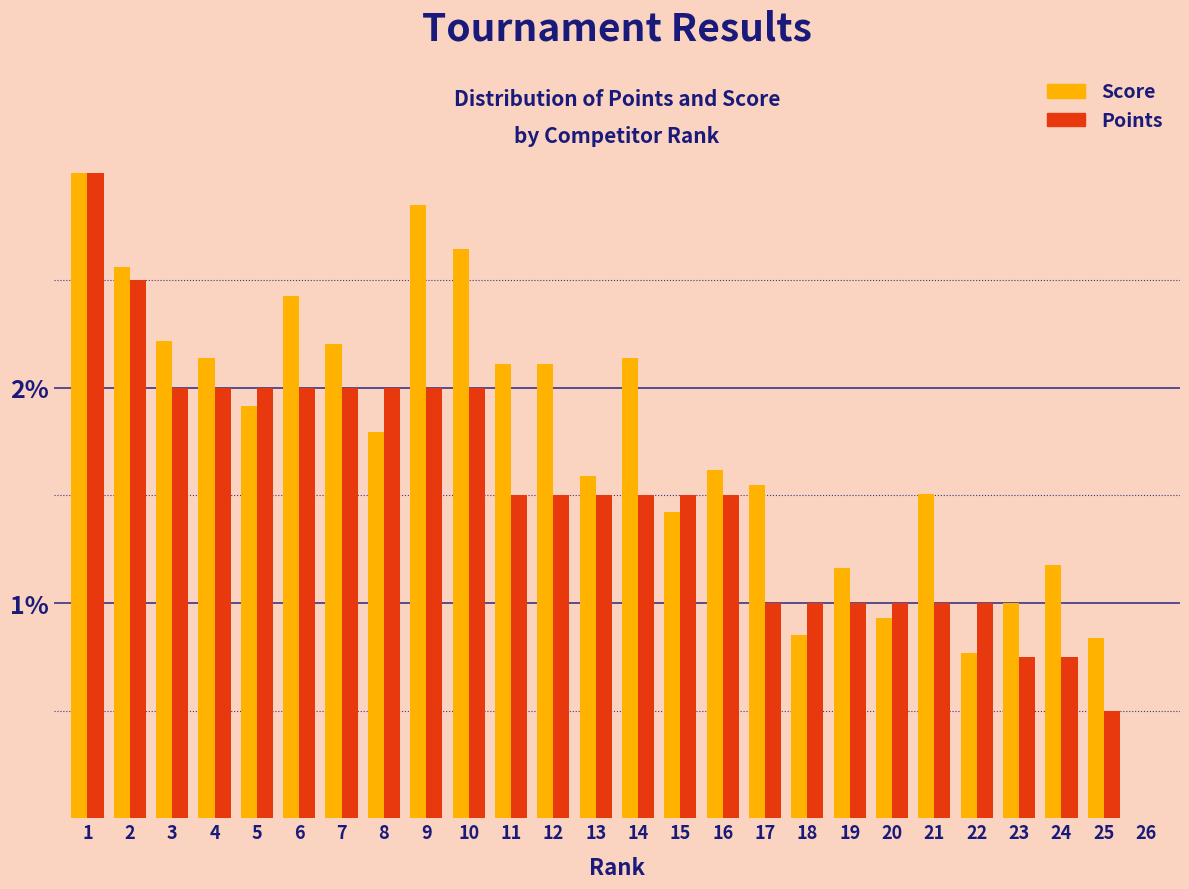

The Points series shows 3.0 at 1. True or false?

True